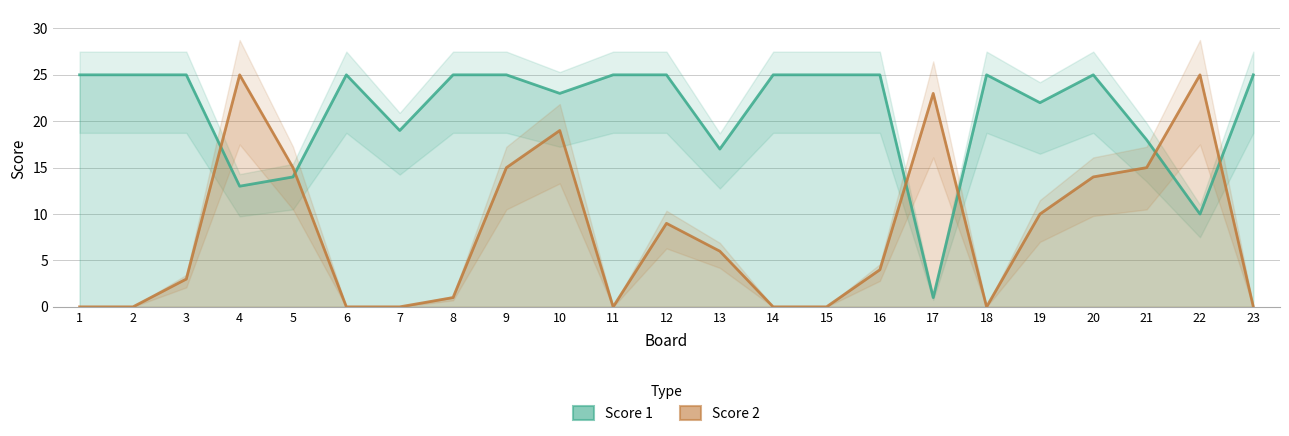

Which has a higher value, 7 or 1?

1